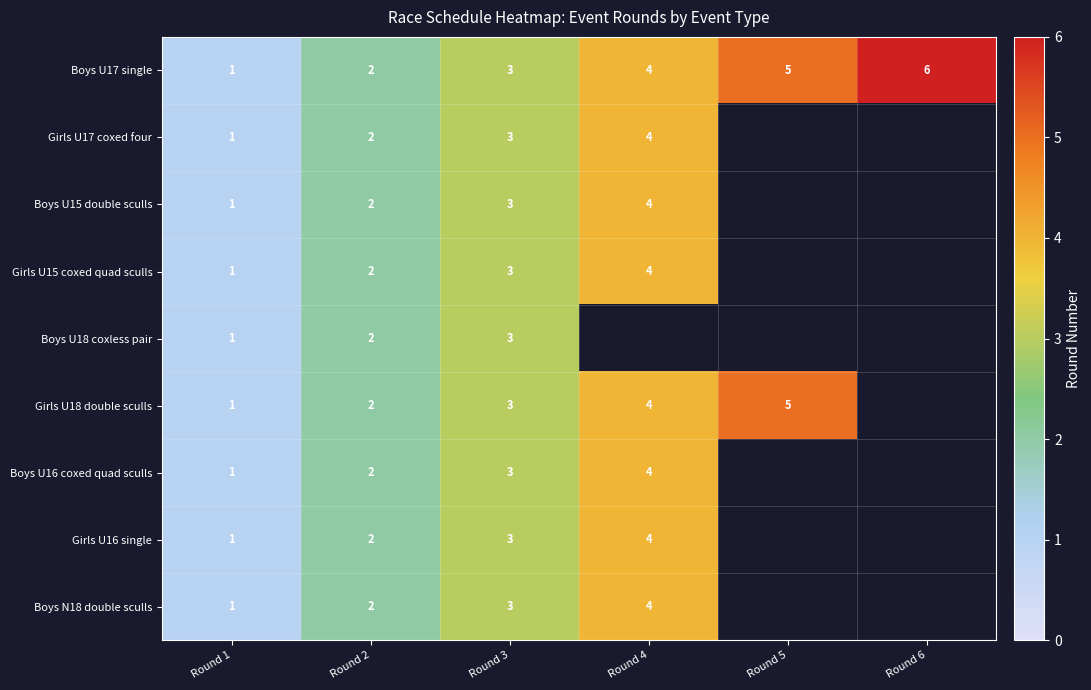

The value of Girls U17 coxed four at Round 1 is 2. True or false?

False